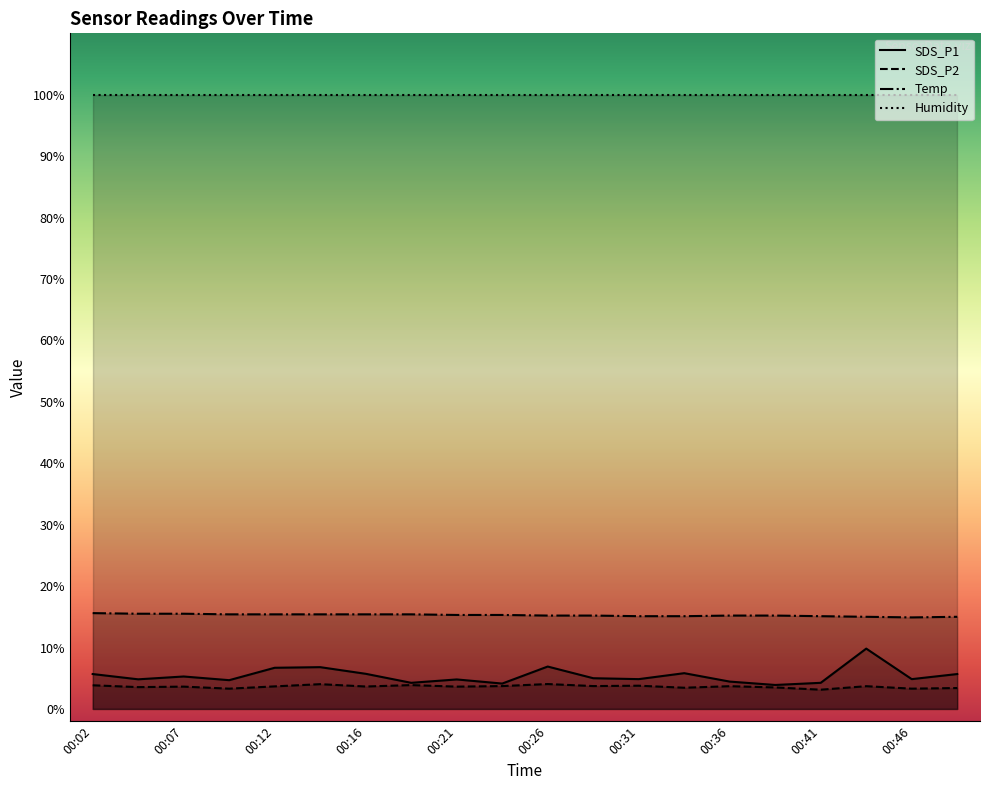

What is the minimum value shown in the chart?

3.1